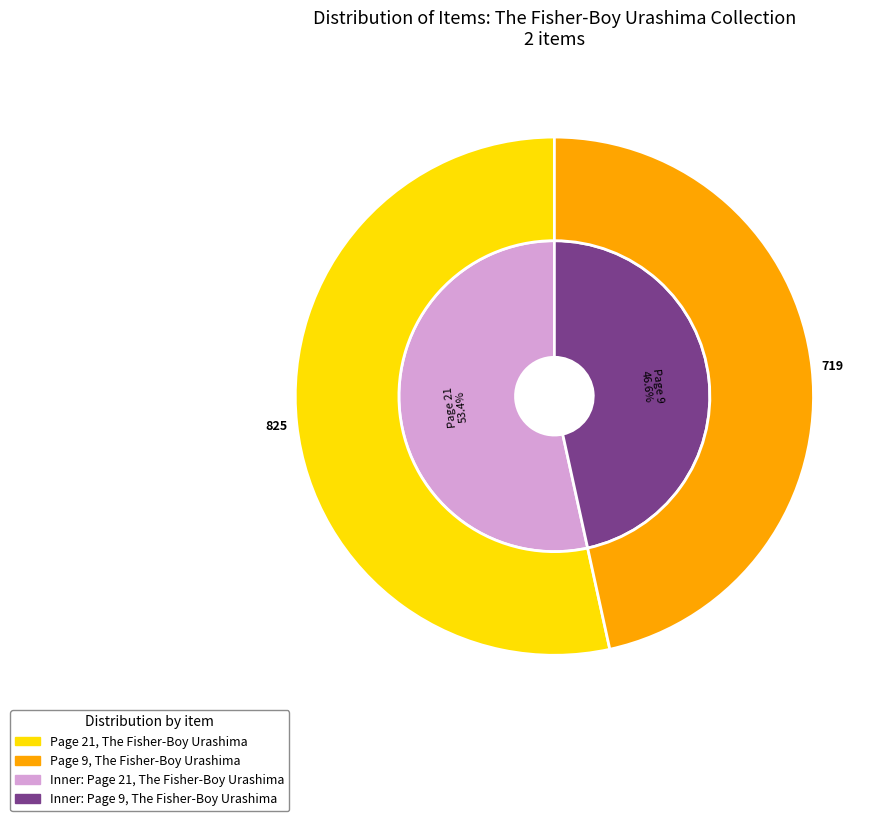

The Page 9, The Fisher-Boy Urashima slice represents 47% of the pie. True or false?

True